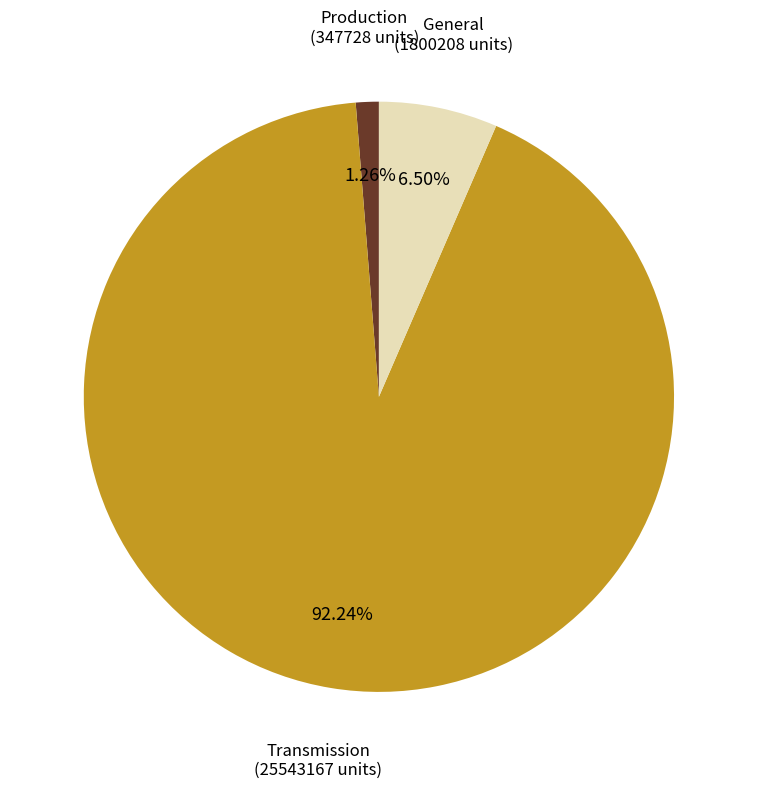

Is Production the majority of the pie?

No